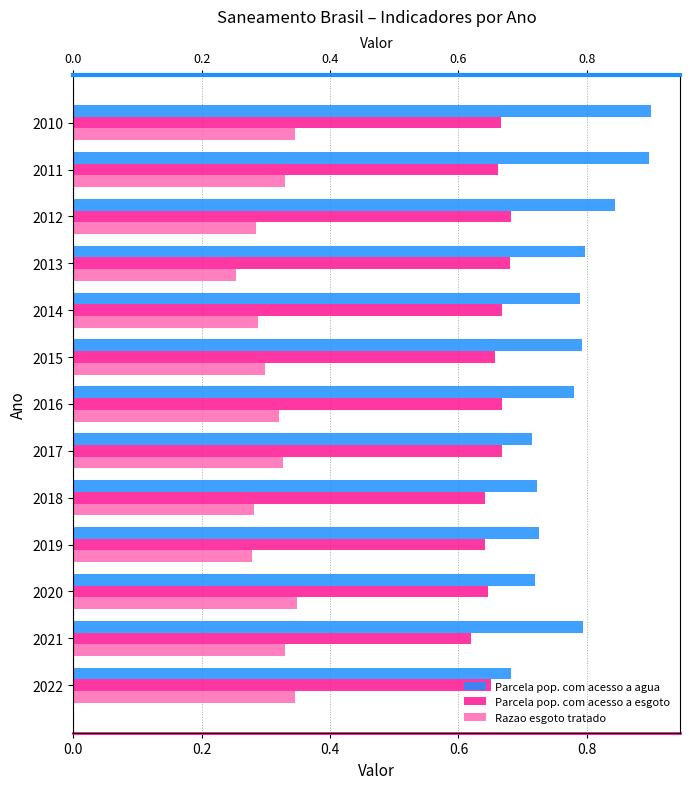

The Parcela pop. com acesso a esgoto series shows 0.6 at 2018. True or false?

True